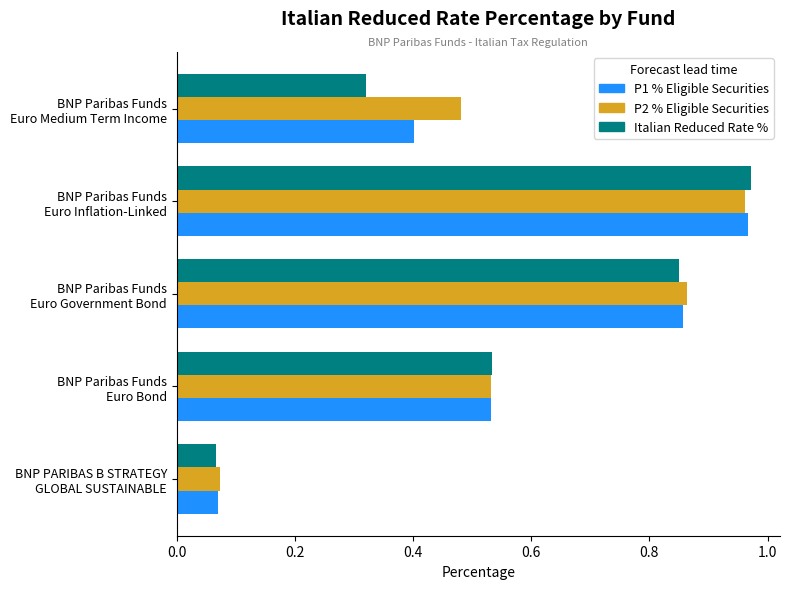

How many distinct data groups are displayed?

3